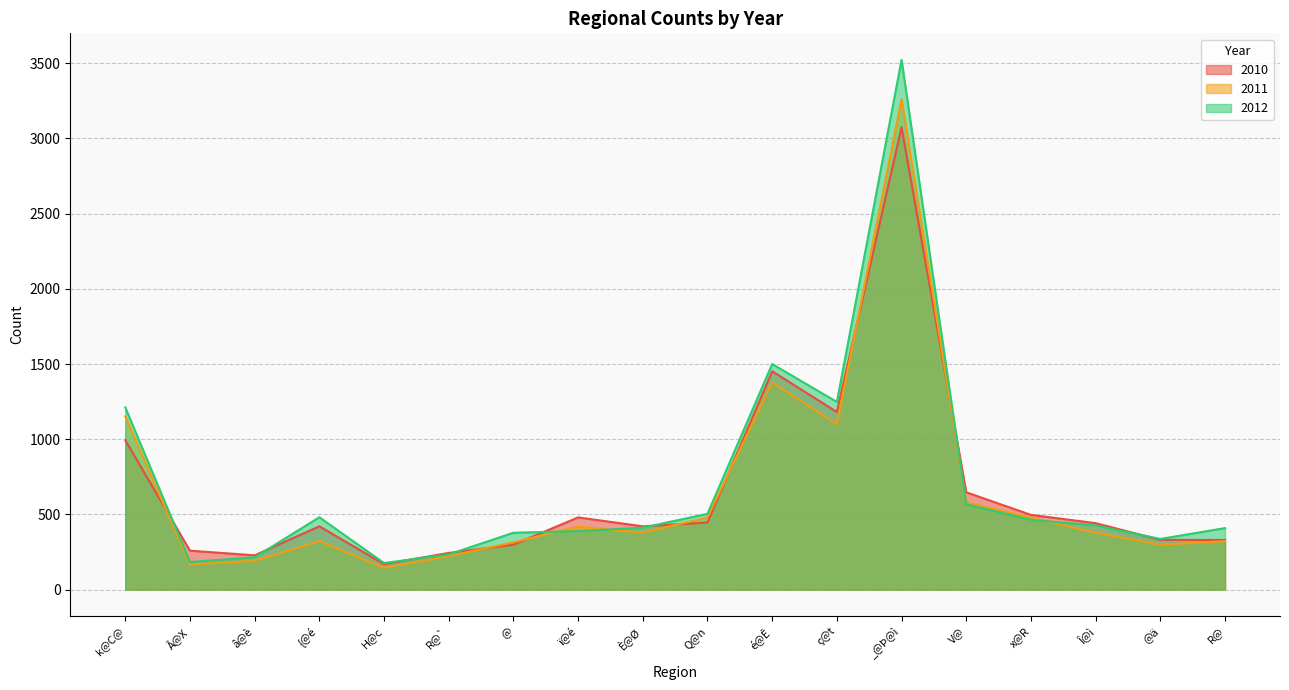

Rank the series at R@` from highest to lowest value.

2010, 2012, 2011